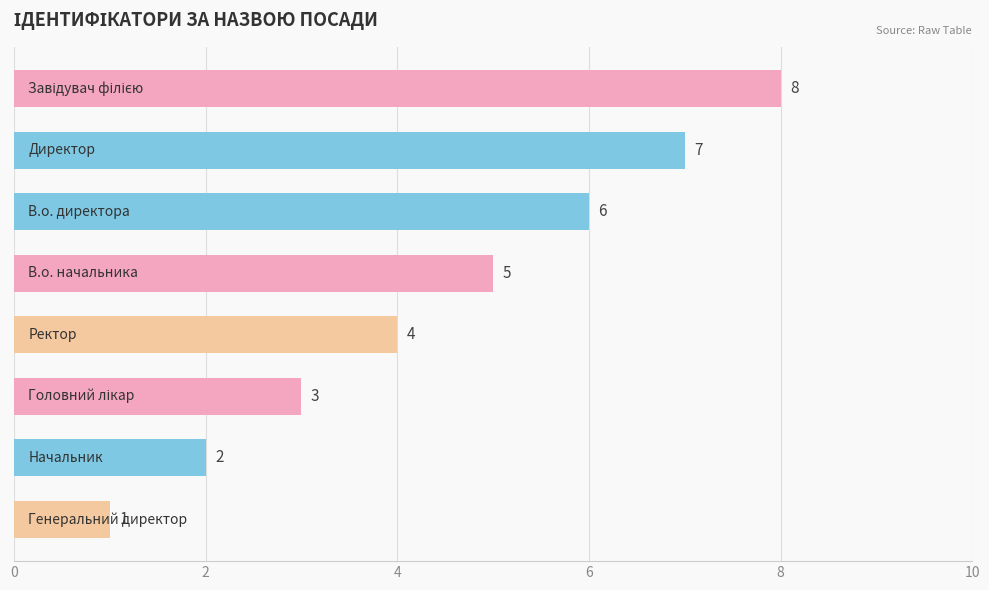

Count the values in the range 3 to 7.

5